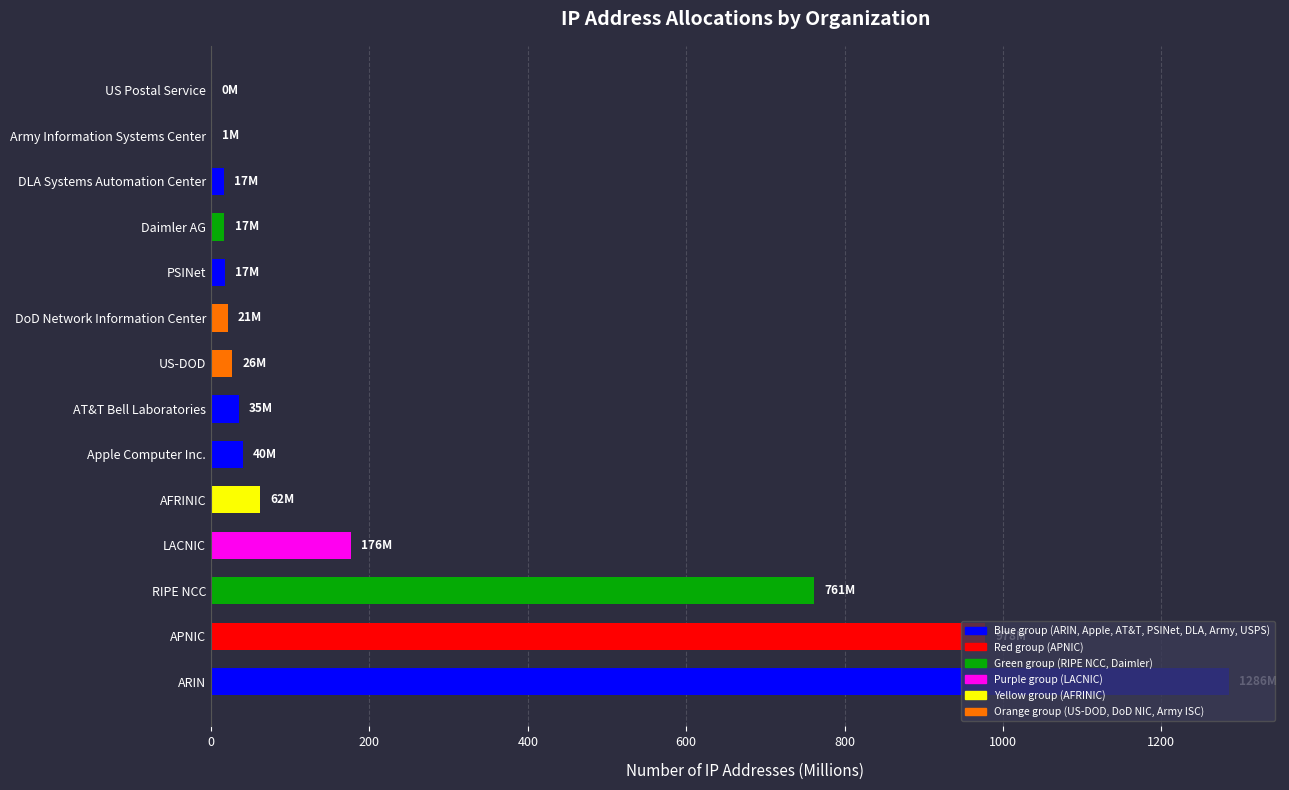

What is the greatest value displayed?

1285.6